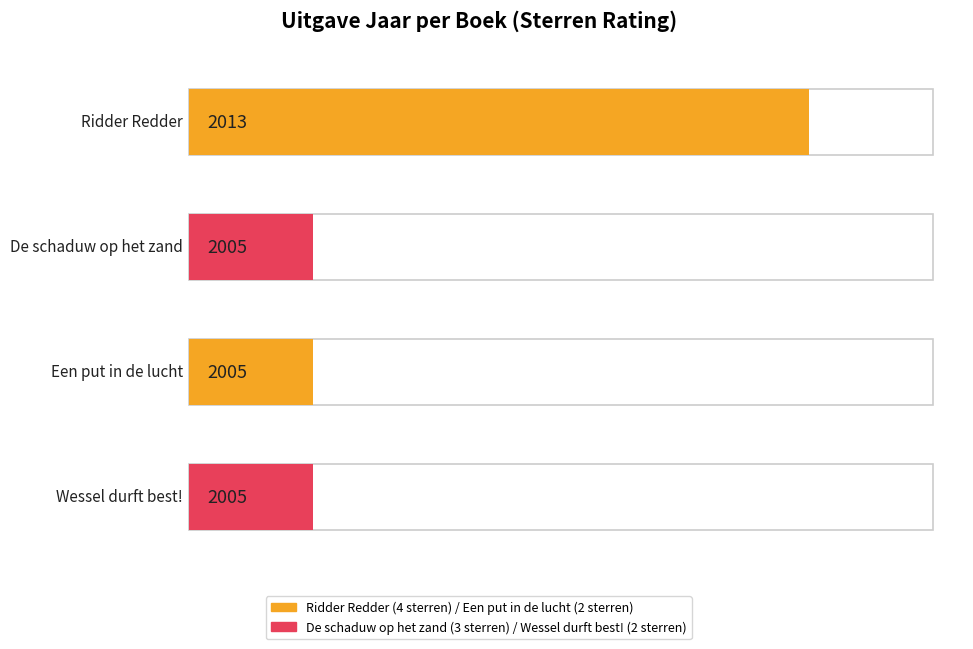

What is the smallest value displayed?

2005